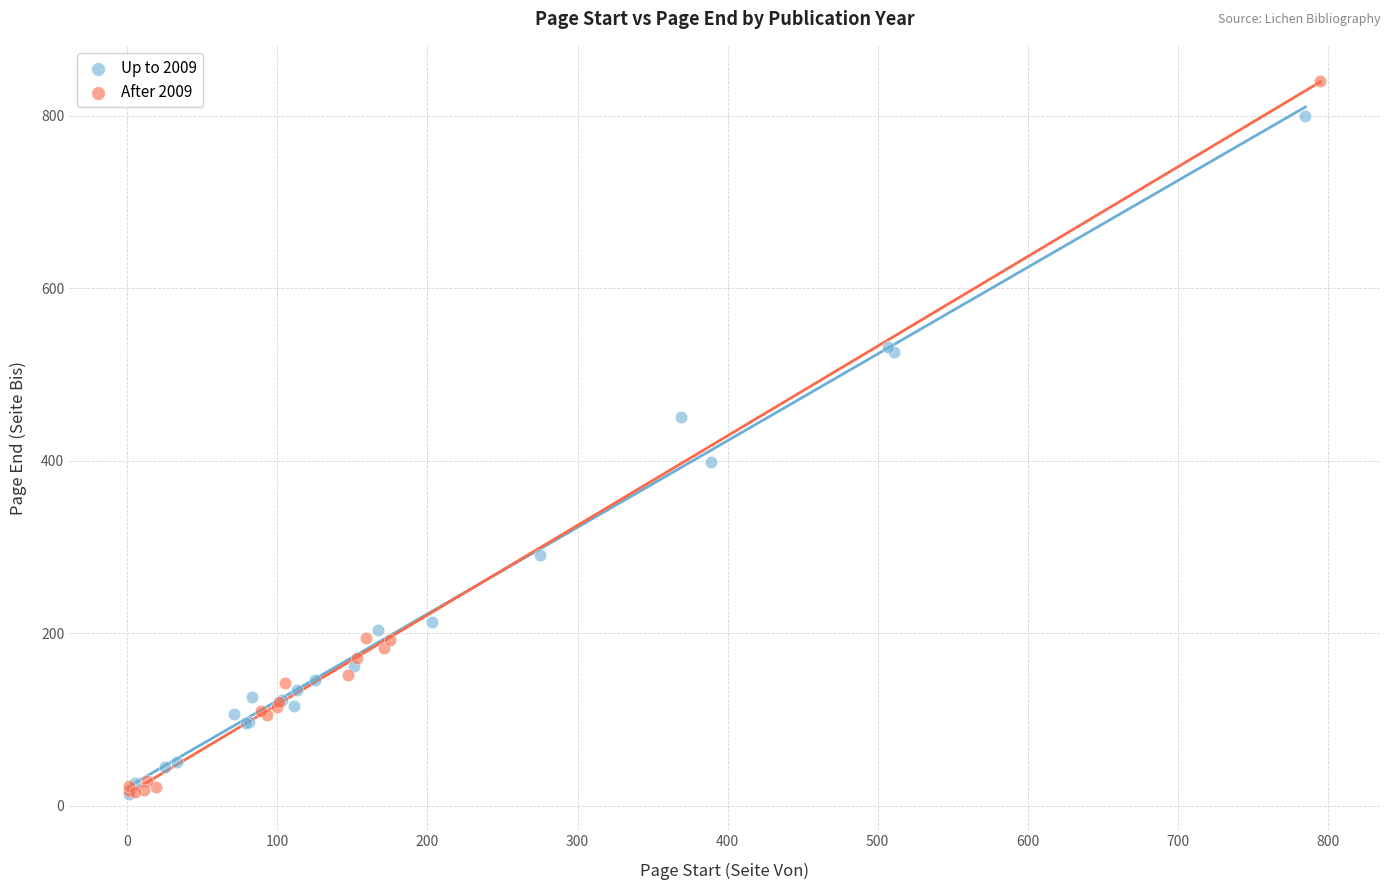

Which series contains the highest Y value?

After 2009